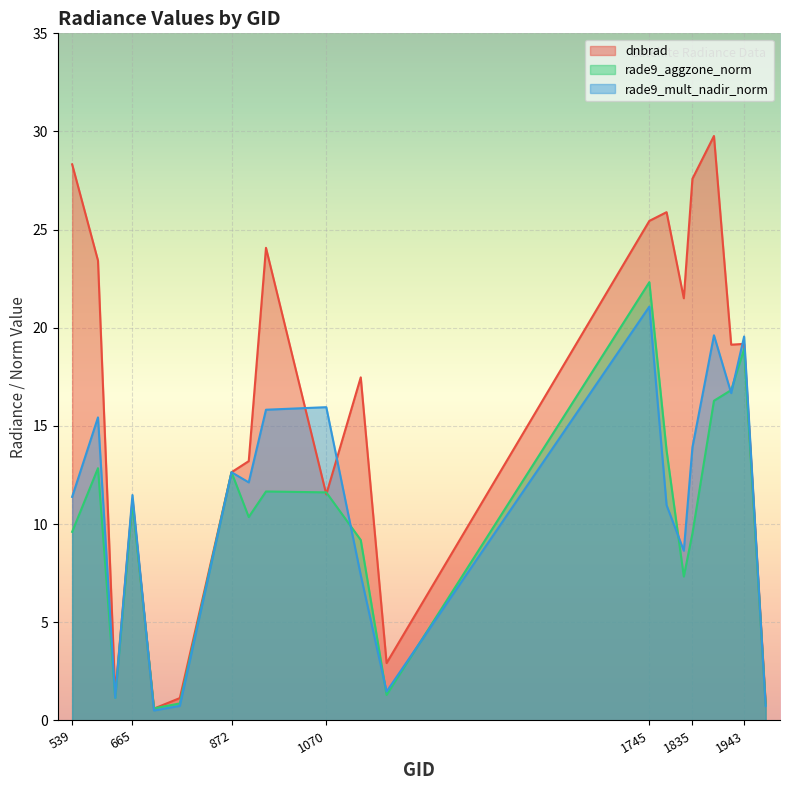

What is the difference between the maximum and second lowest values in the rade9_mult_nadir_norm series?

20.3